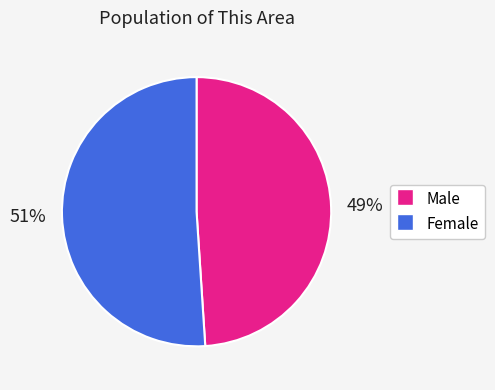

Rank the categories by value from lowest to highest.

Male, Female